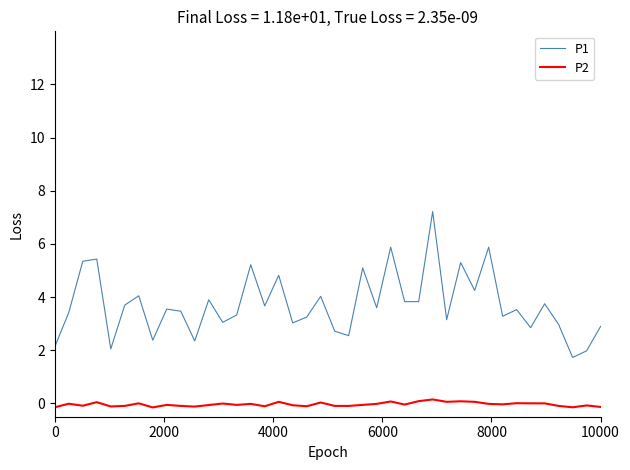

What is the difference between the maximum and minimum values in the P2 series?

0.3